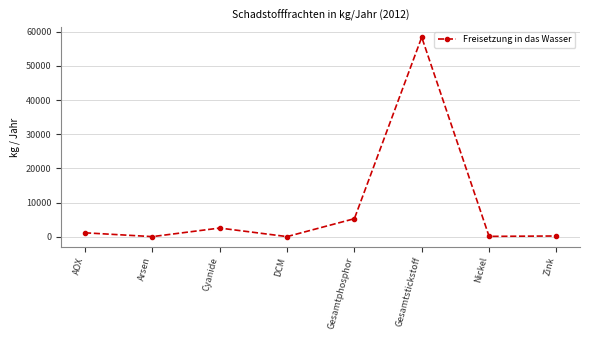

Does the chart have visible grid lines?

Yes